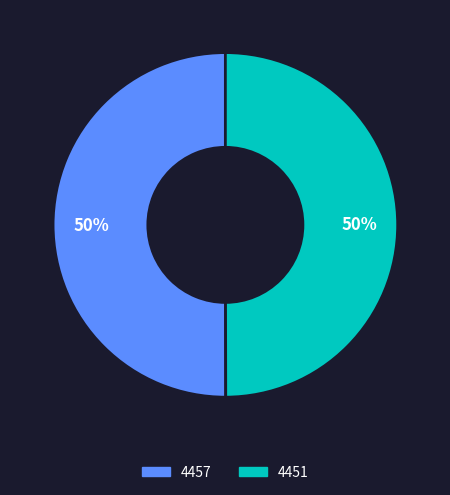

To the nearest percent, what portion does 4457 represent?

50%